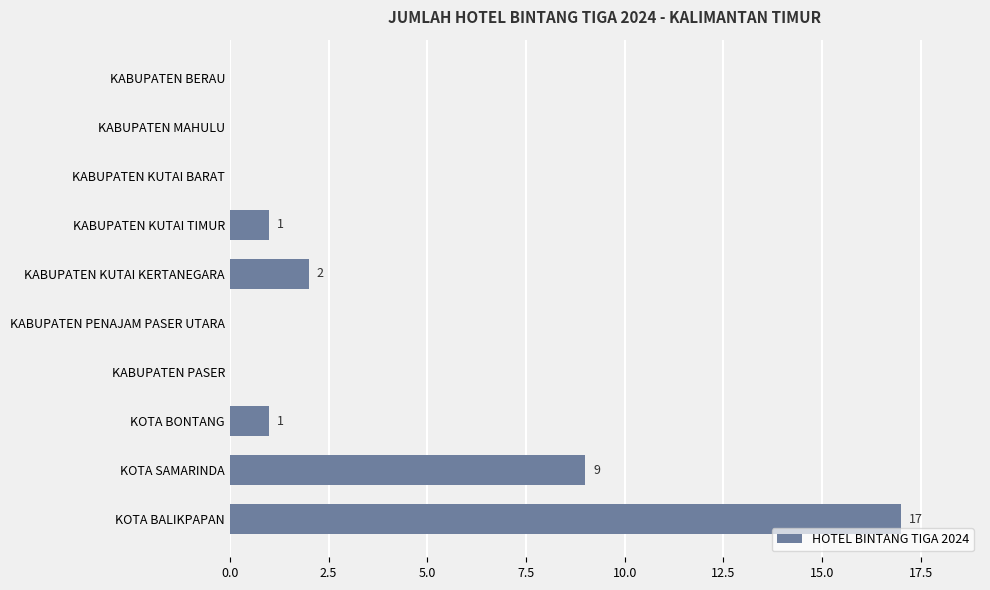

Does the chart contain stacked bars?

No